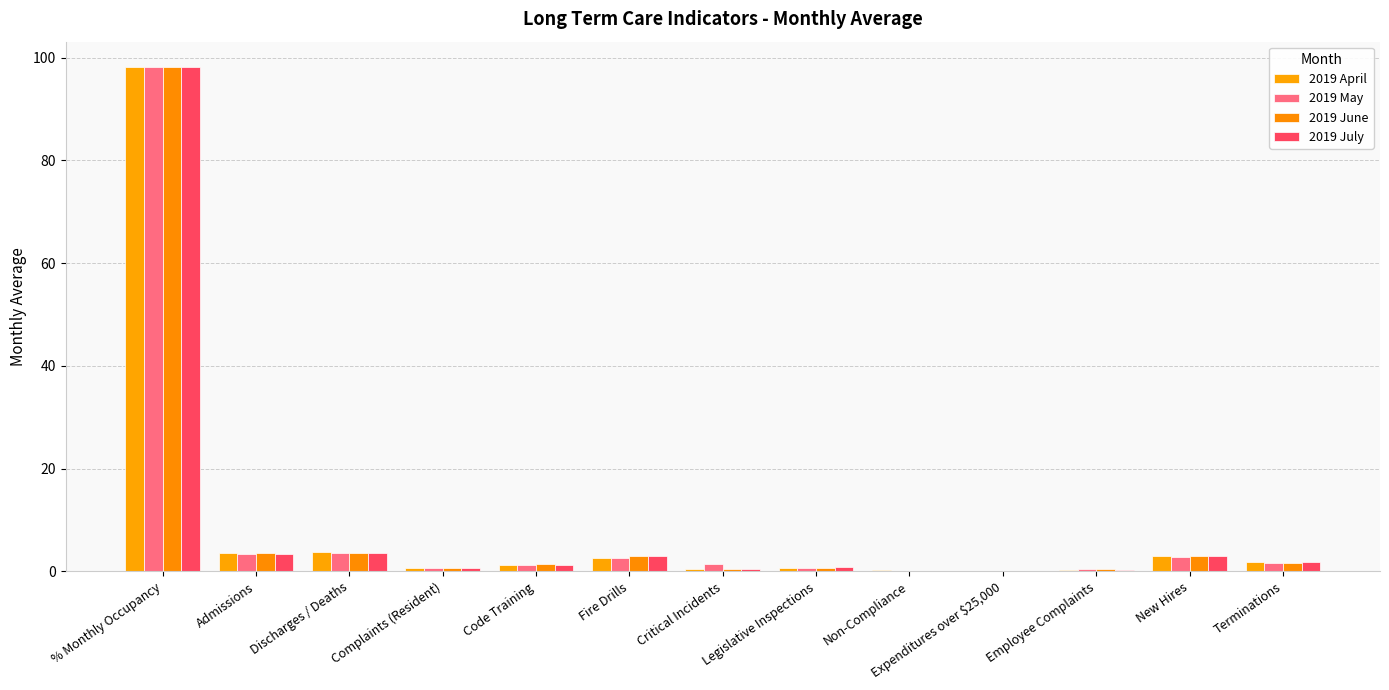

Is the value of 2019 June at Critical Incidents greater than the value of 2019 July at New Hires?

No